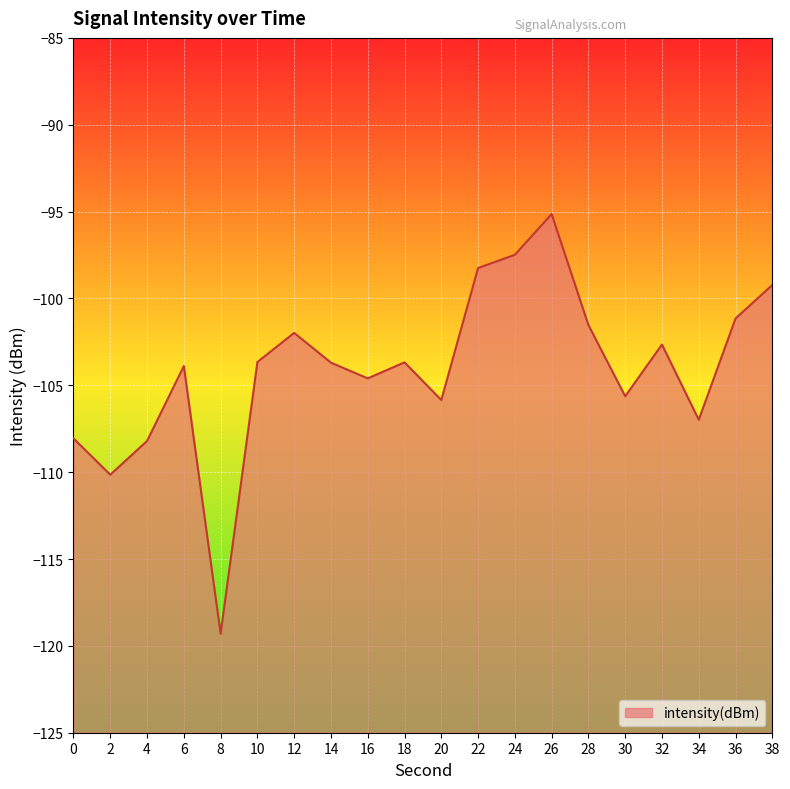

List the labels in order of value, smallest first.

8, 2, 4, 0, 34, 20, 30, 16, 6, 14, 18, 10, 32, 12, 28, 36, 38, 22, 24, 26